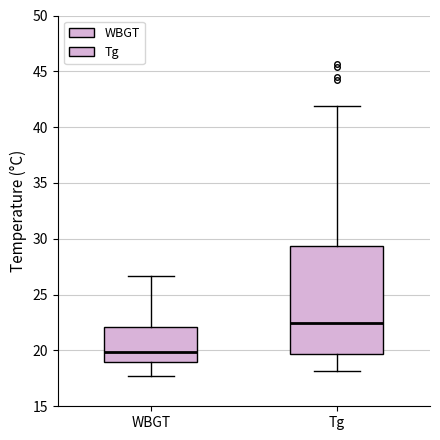

Reading left to right, read every box against the y-axis: the position of its median line, the range the box covers, and the ends of its whiskers. The values are not printed on the chart, so give them approximately, as read against the axis.

WBGT: median 20.0, box 19.0 to 22.0, whiskers 17.5 to 26.5
Tg: median 22.5, box 19.5 to 29.5, whiskers 18.0 to 42.0